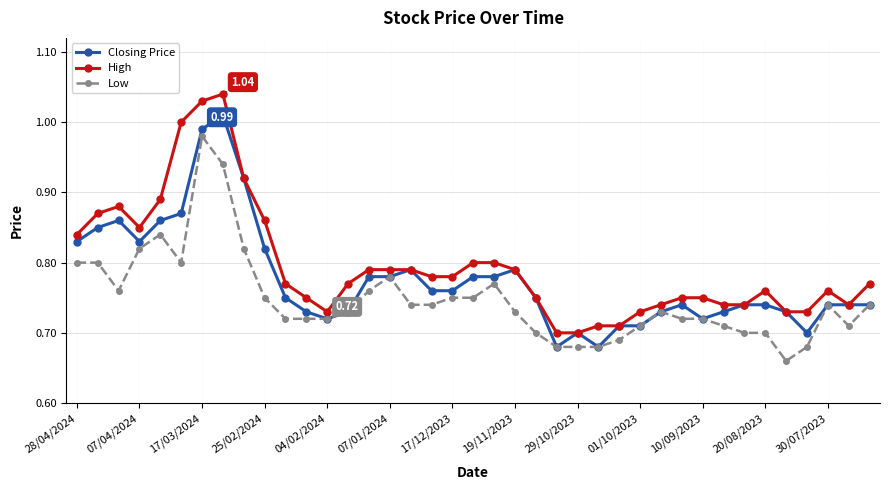

List the series in order of their overall mean, lowest first.

Low, Closing Price, High